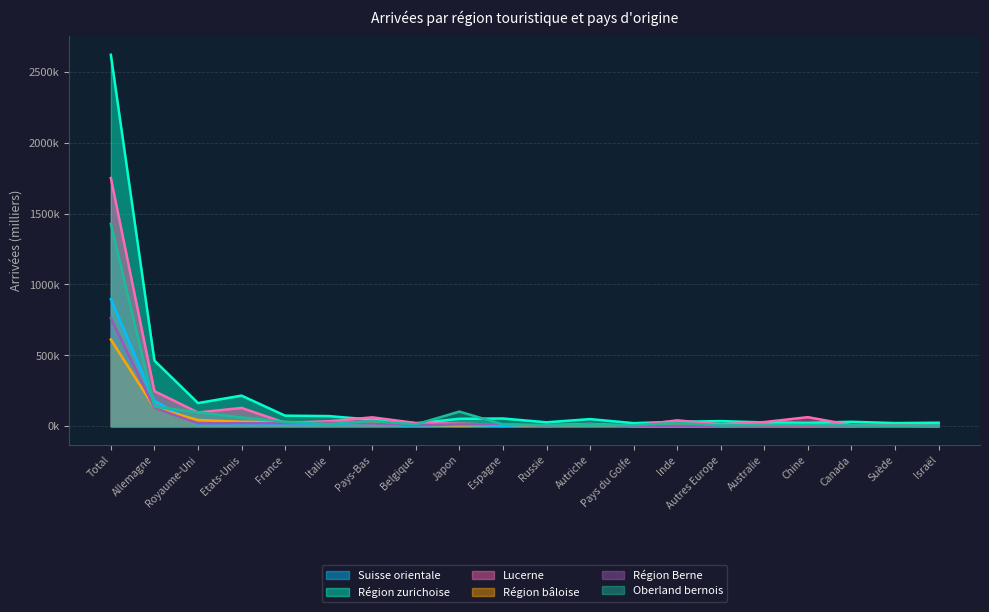

At which category does Région zurichoise reach its first local valley?

Royaume-Uni